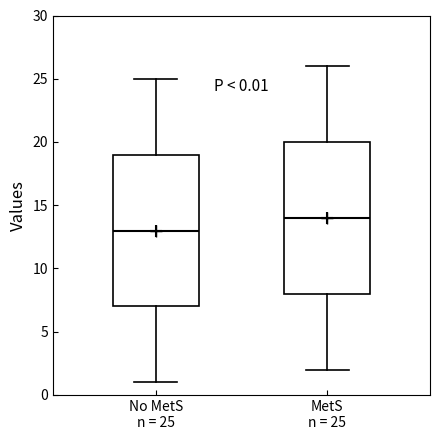

Which box's median line is the highest?

MetS n = 25